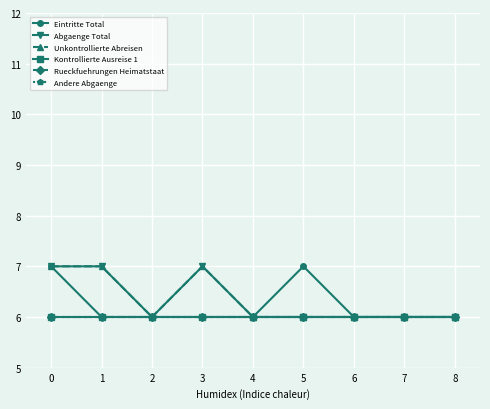

Does the chart have visible grid lines?

Yes